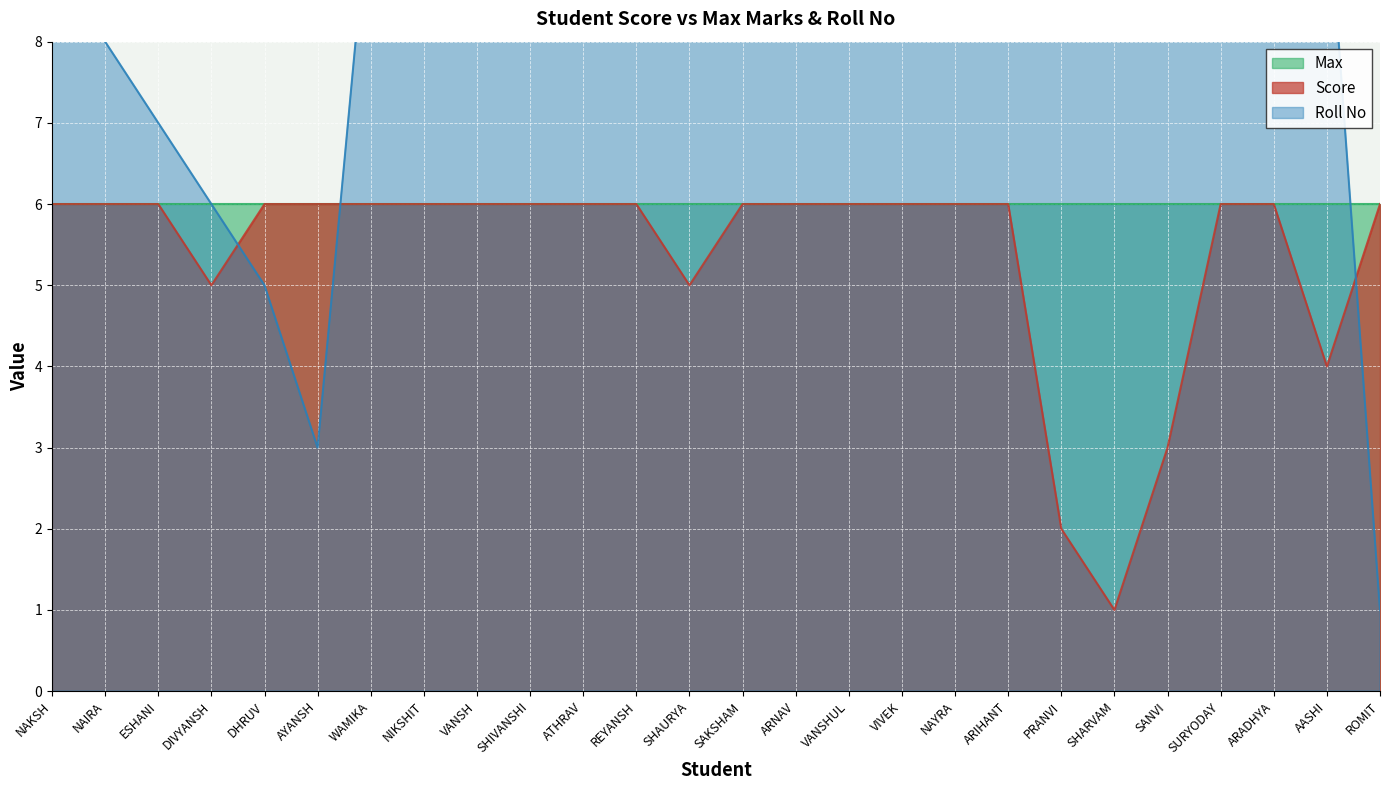

What position from the right is NAYRA?

9